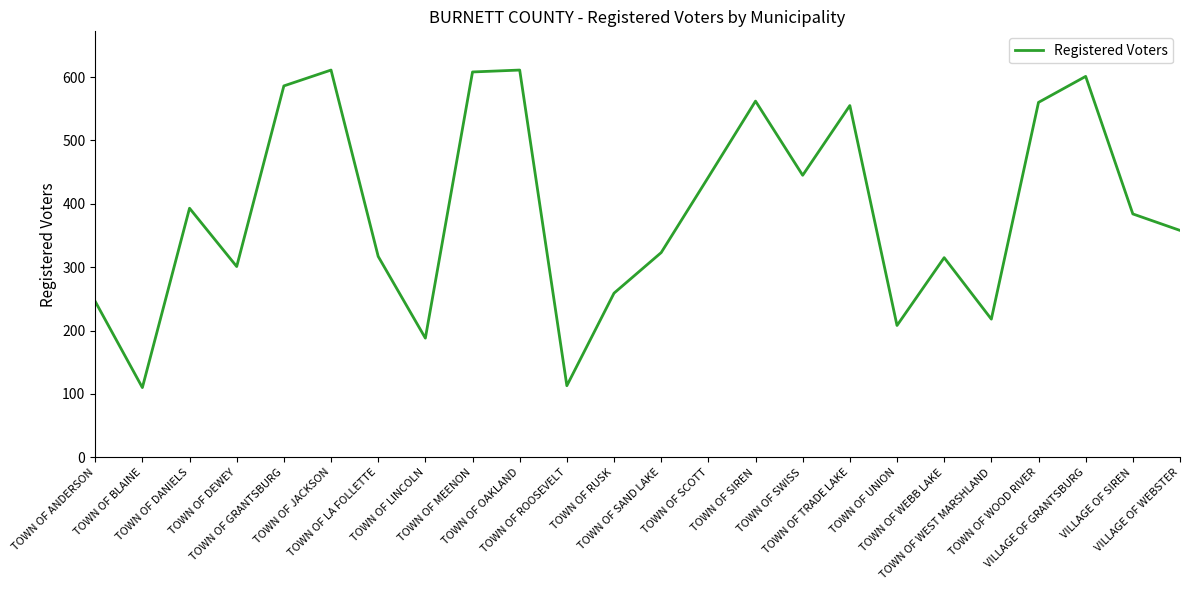

What is the greatest value displayed?

611